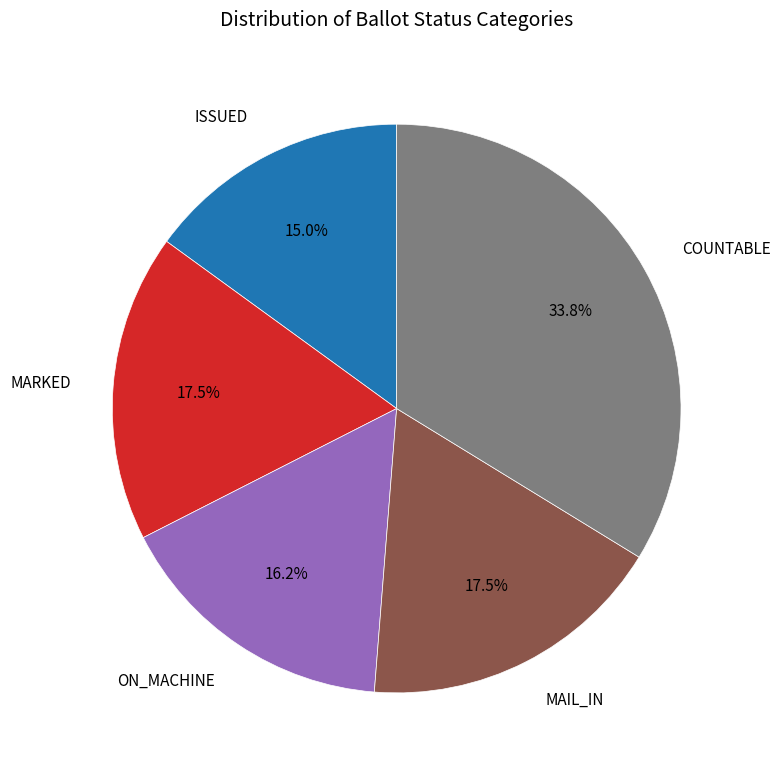

What portion of the pie excludes ON_MACHINE?

83.8%